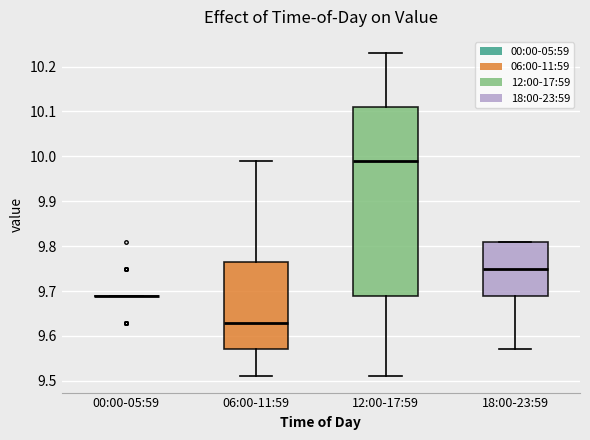

Reading left to right, read every box against the y-axis: the position of its median line, the range the box covers, and the ends of its whiskers. The values are not printed on the chart, so give them approximately, as read against the axis.

00:00-05:59: box collapsed to a line at 9.69, whiskers 9.69 to 9.69
06:00-11:59: median 9.63, box 9.57 to 9.77, whiskers 9.51 to 9.99
12:00-17:59: median 9.99, box 9.69 to 10.11, whiskers 9.51 to 10.23
18:00-23:59: median 9.75, box 9.69 to 9.81, whiskers 9.57 to 9.81